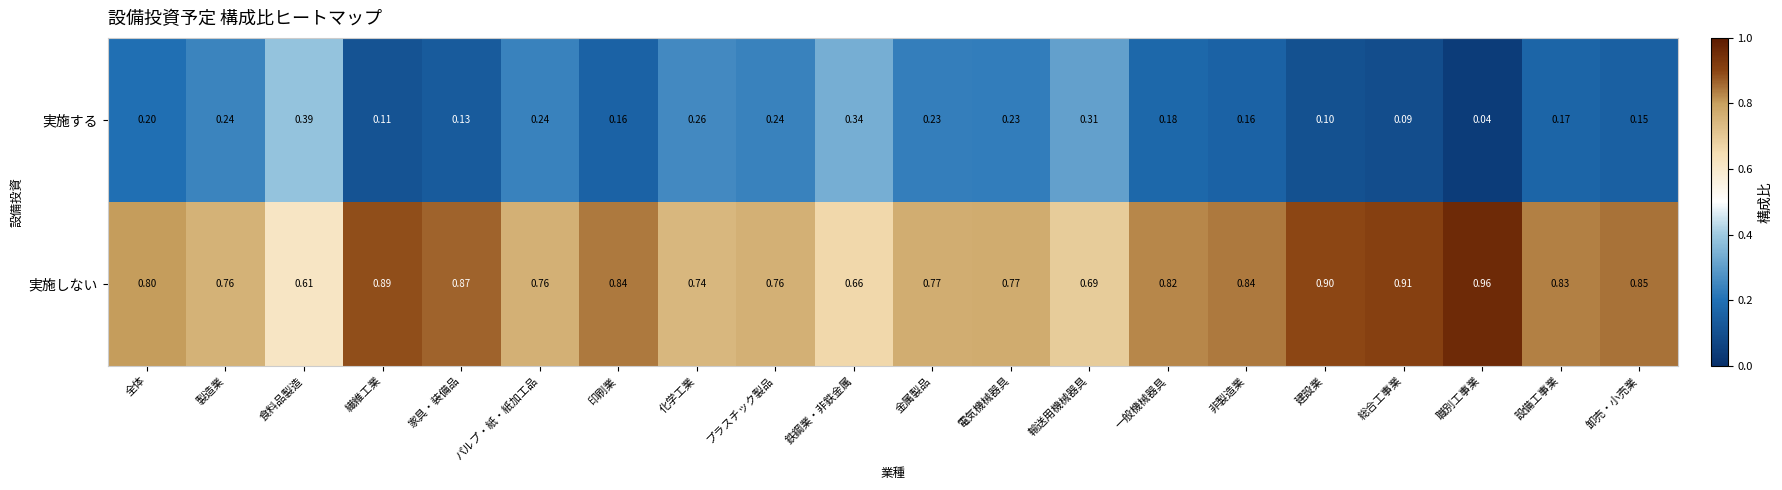

Is the value of 実施する at 金属製品 greater than the value of 実施しない at 建設業?

No